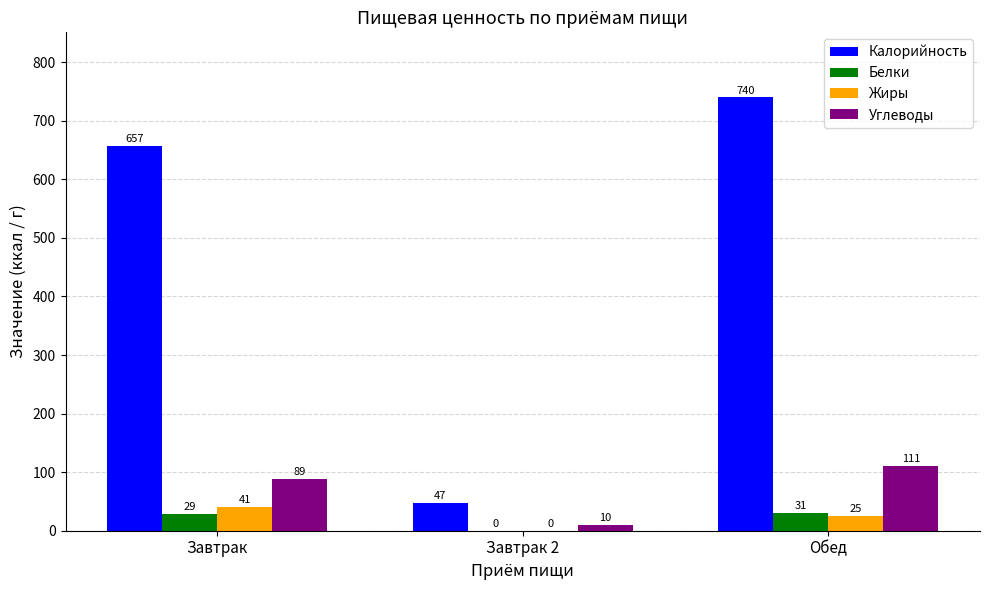

What is the highest value of the Углеводы series?

111